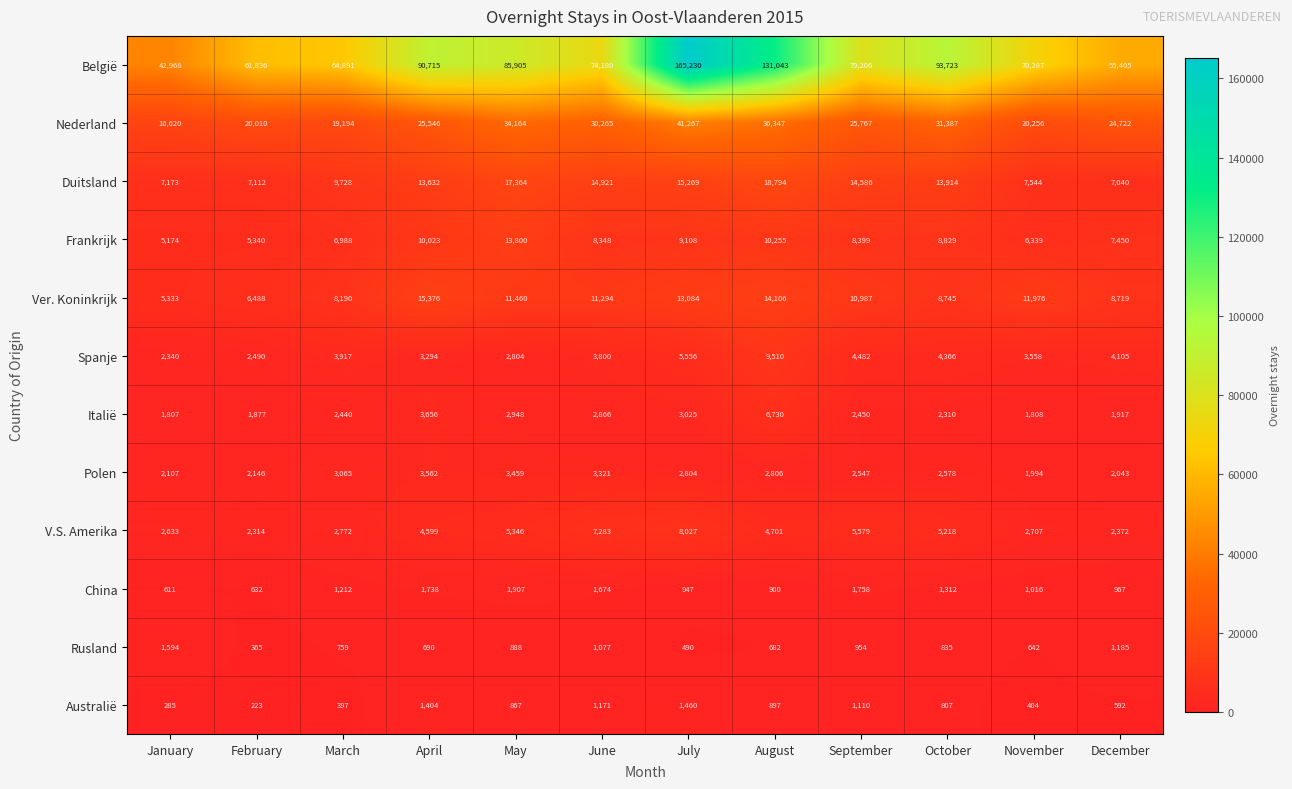

What is the difference between the maximum and second lowest values in the China series?

1275